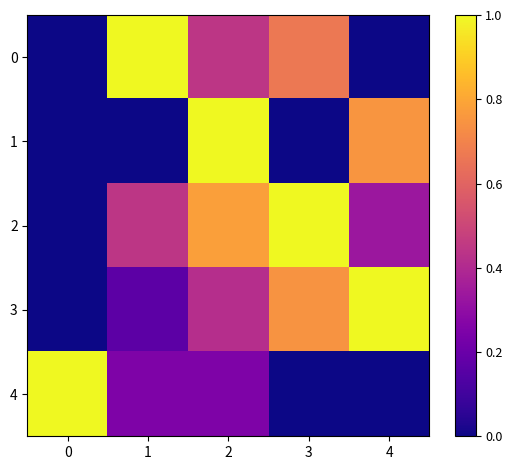

Reading left to right, extract all data points from this chart.

0: 0=0.0	1=1.0	2=0.4	3=0.7	4=0.0
1: 0=0.0	1=0.0	2=1.0	3=0.0	4=0.8
2: 0=0.0	1=0.4	2=0.8	3=1.0	4=0.3
3: 0=0.0	1=0.2	2=0.4	3=0.7	4=1.0
4: 0=1.0	1=0.2	2=0.2	3=0.0	4=0.0